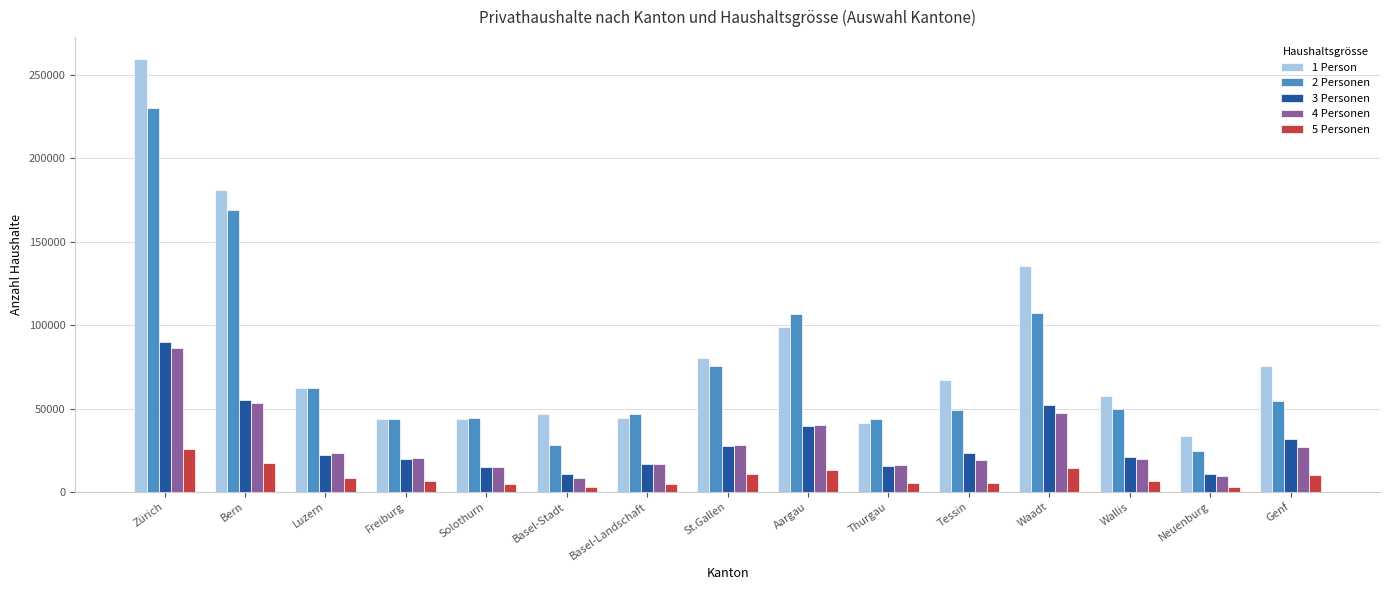

At how many categories does at least one series exceed 40622?

14